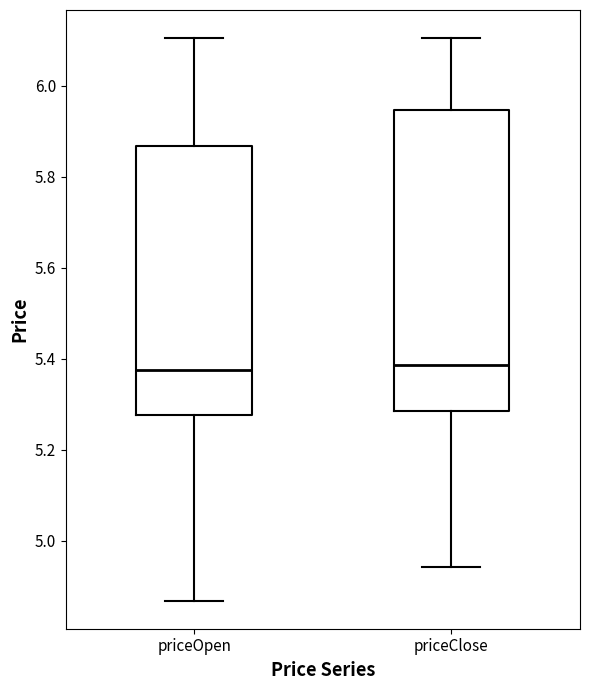

Which box is the tallest, from its lower edge to its upper edge?

priceClose